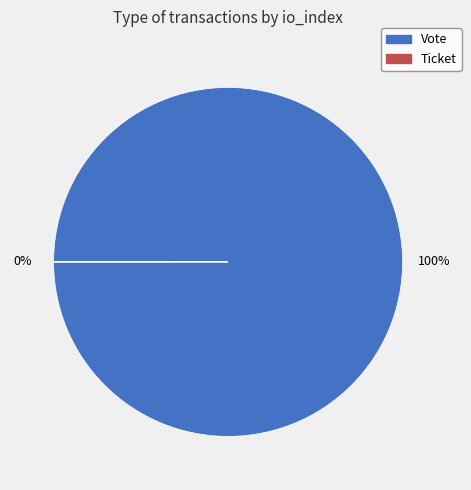

How many segments does this pie chart have?

2